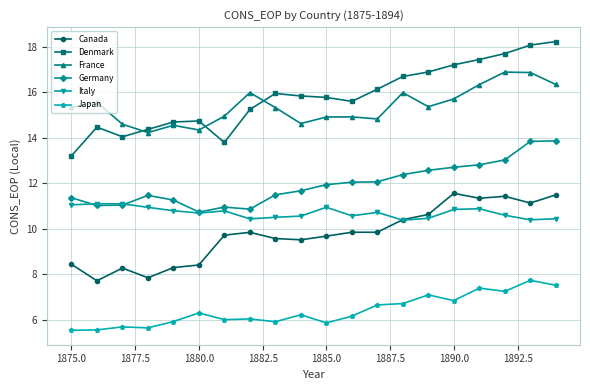

Which series has the widest spread of values?

Denmark